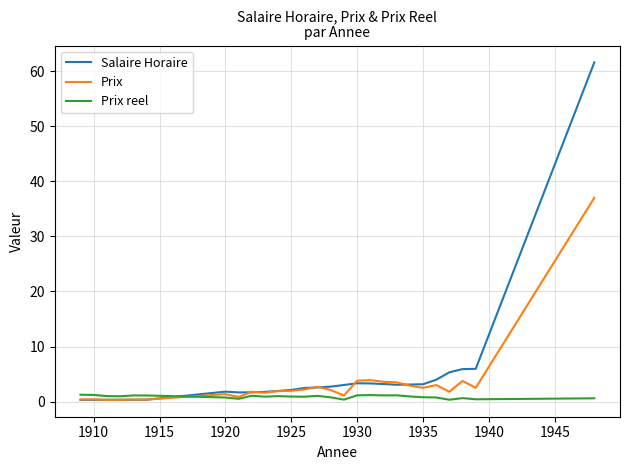

True or false: Prix has more than 2 points higher than both neighbors.

True